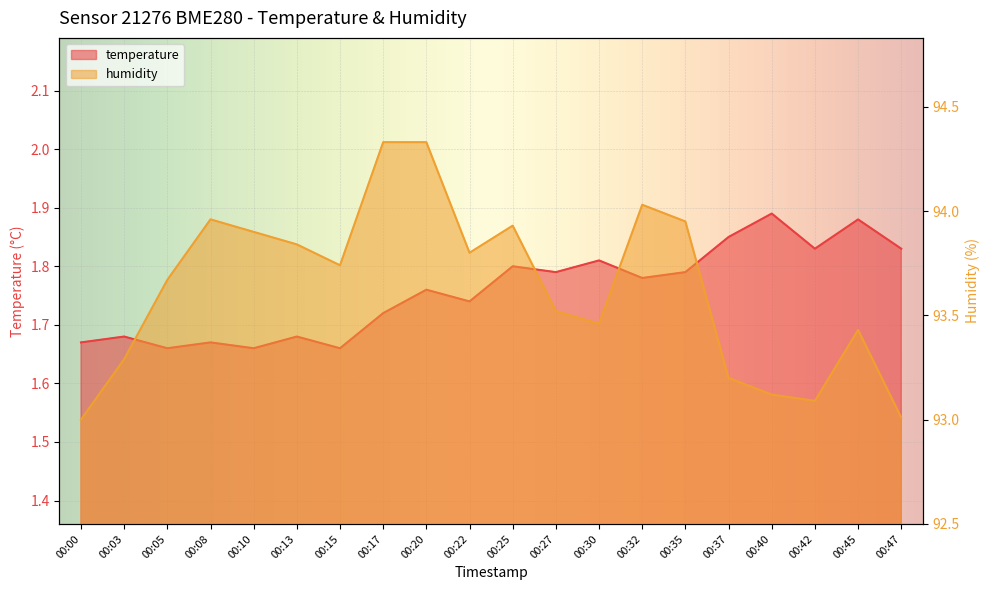

At which category is the sum across all series the highest?

00:20